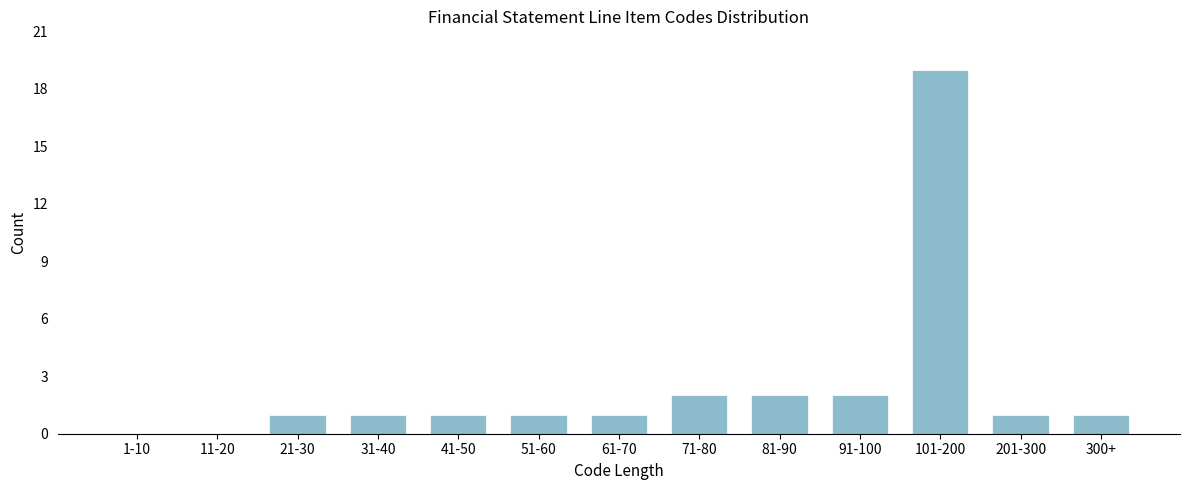

Reading right to left, extract all data points from this chart.

300+=1	201-300=1	101-200=19	91-100=2	81-90=2	71-80=2	61-70=1	51-60=1	41-50=1	31-40=1	21-30=1	11-20=0	1-10=0